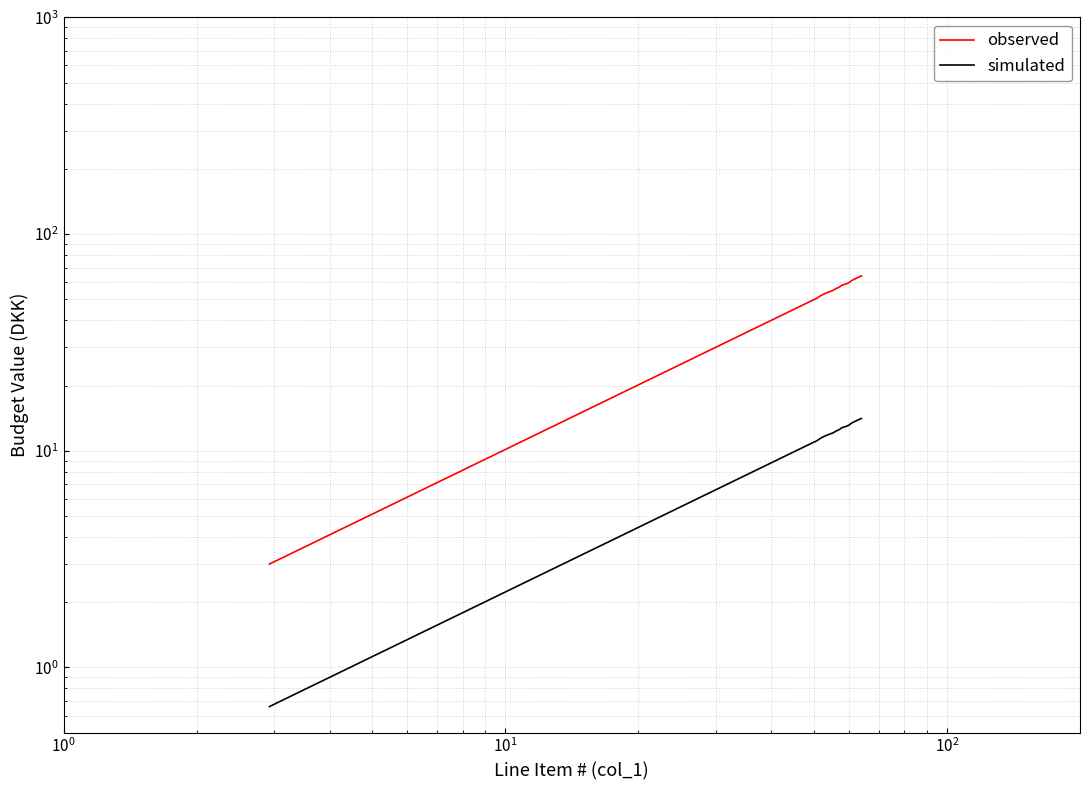

True or false: simulated and observed intersect in this chart.

False